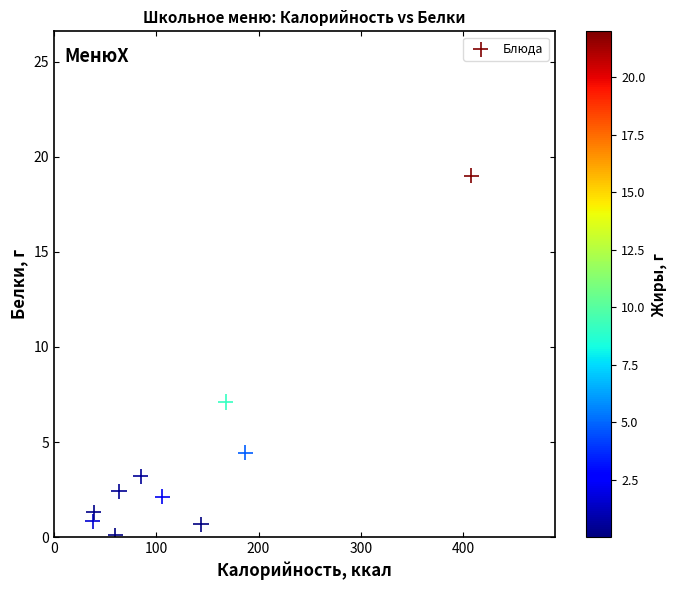

What is the range of X values (max minus min)?

370.2